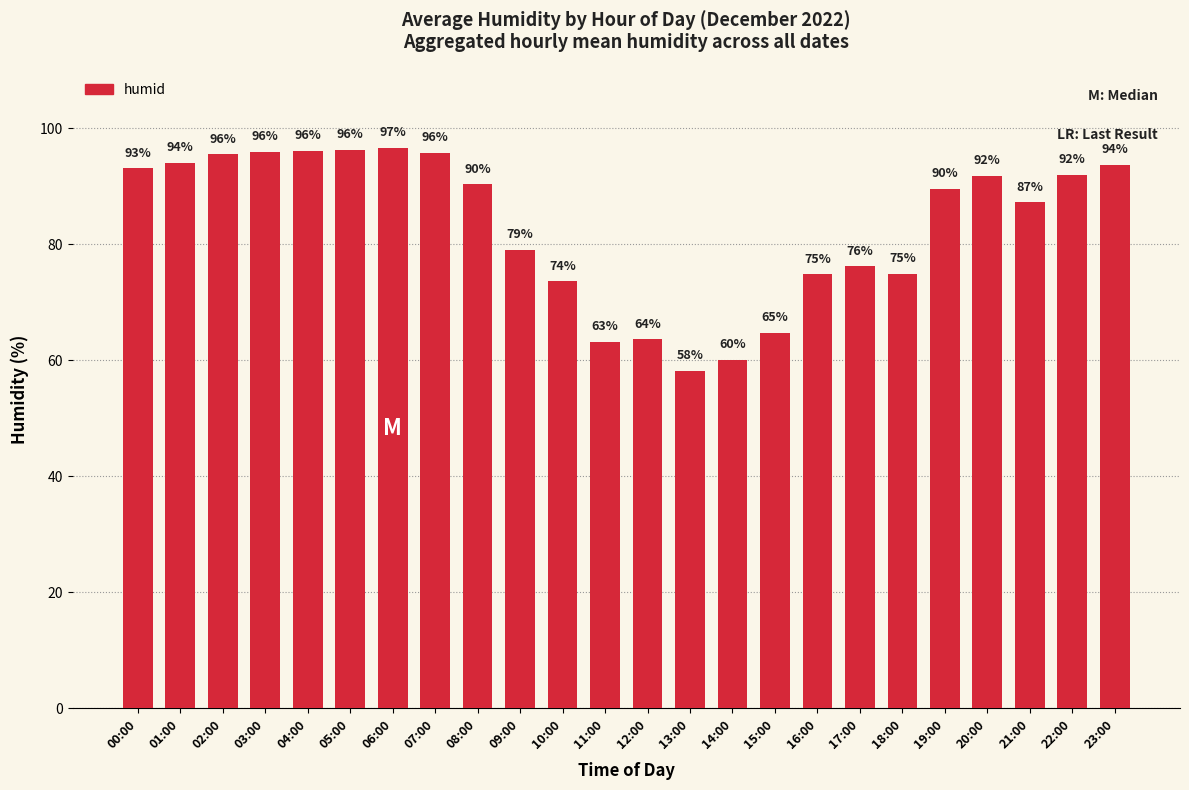

The chart shows a value of 64.7 at 15:00. True or false?

True